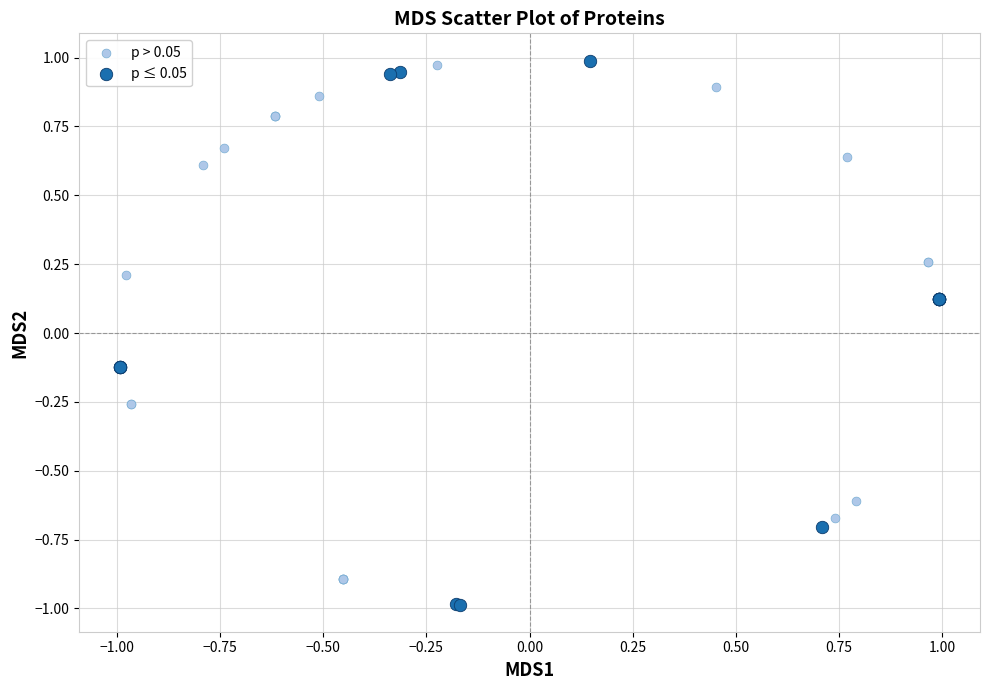

Which series contains the lowest Y value?

p ≤ 0.05